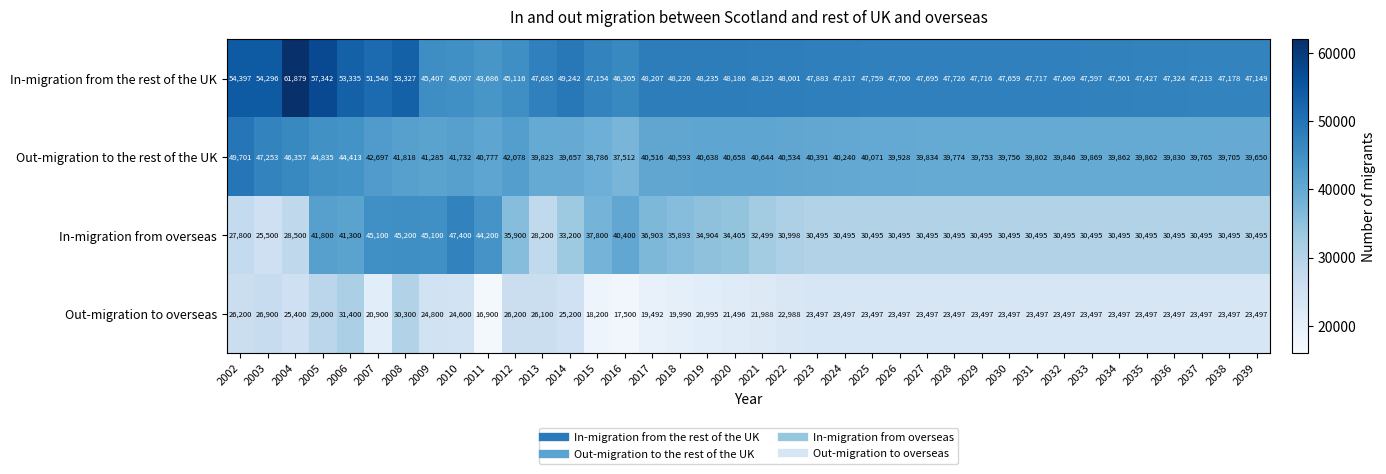

How many data points does each series have?

38